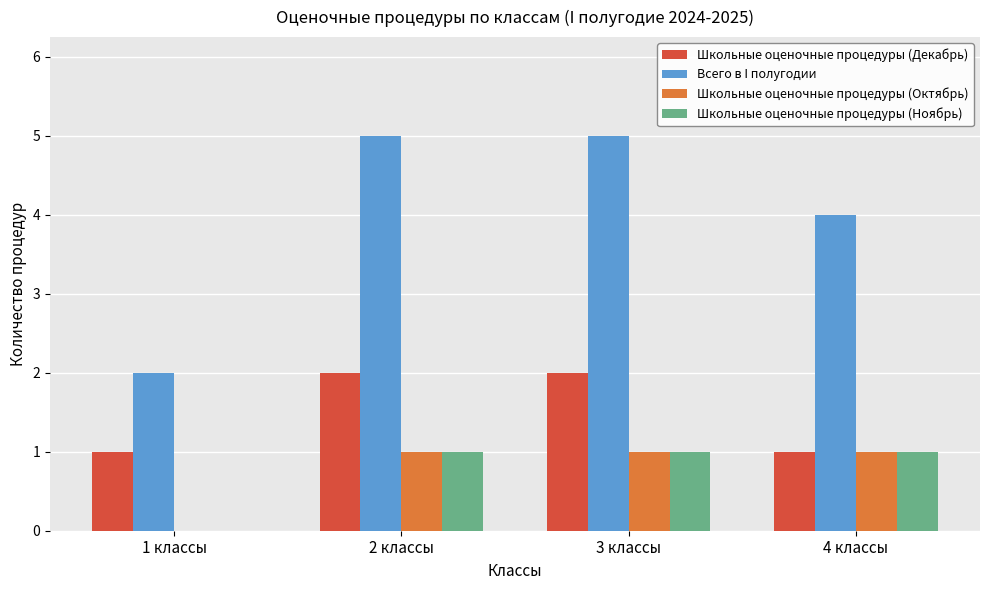

What is the sum of all Школьные оценочные процедуры (Декабрь) values?

6